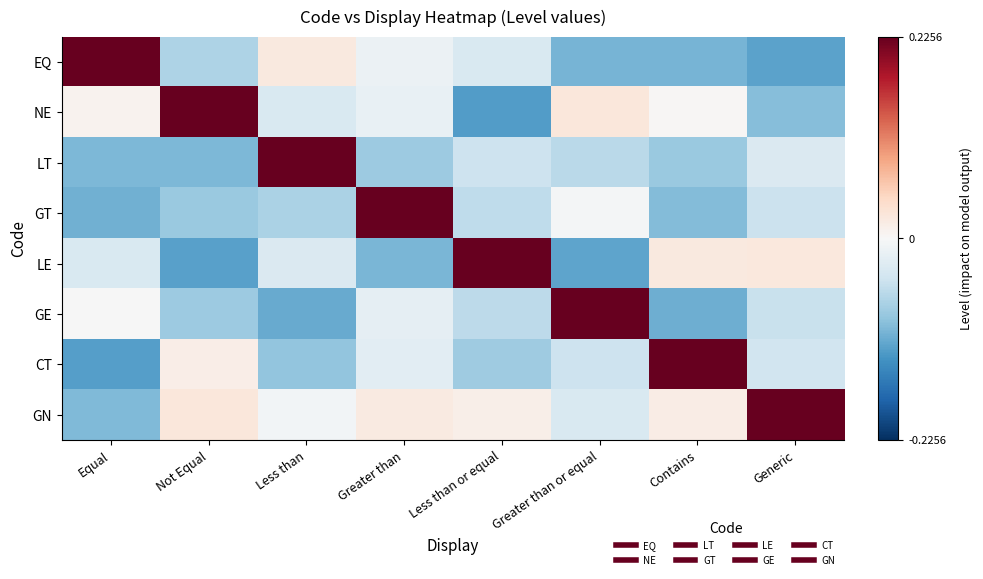

What is the total value across all series at Less than?

-0.1